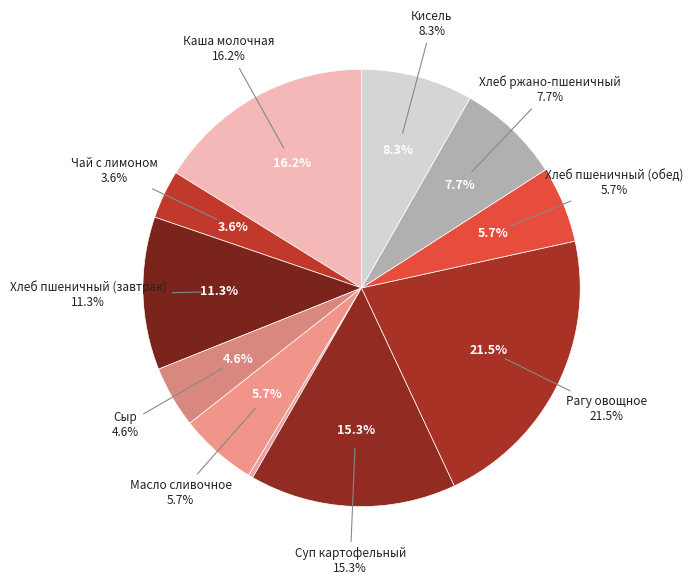

To the nearest percent, what is the difference between the largest and smallest slice percentages?

21%